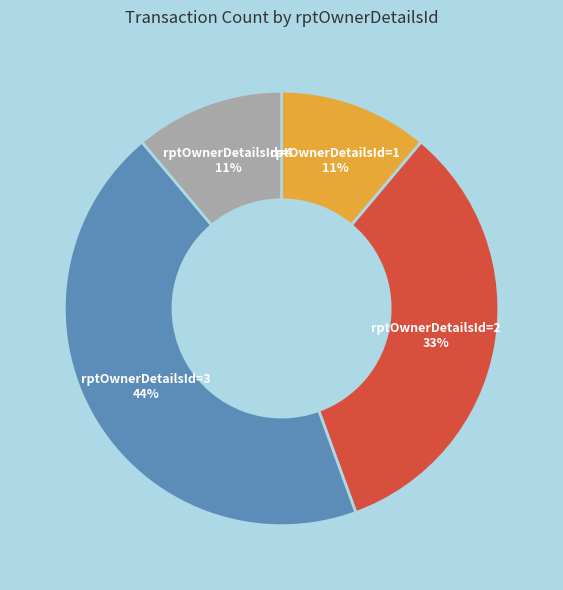

Which slice is the largest?

rptOwnerDetailsId=3